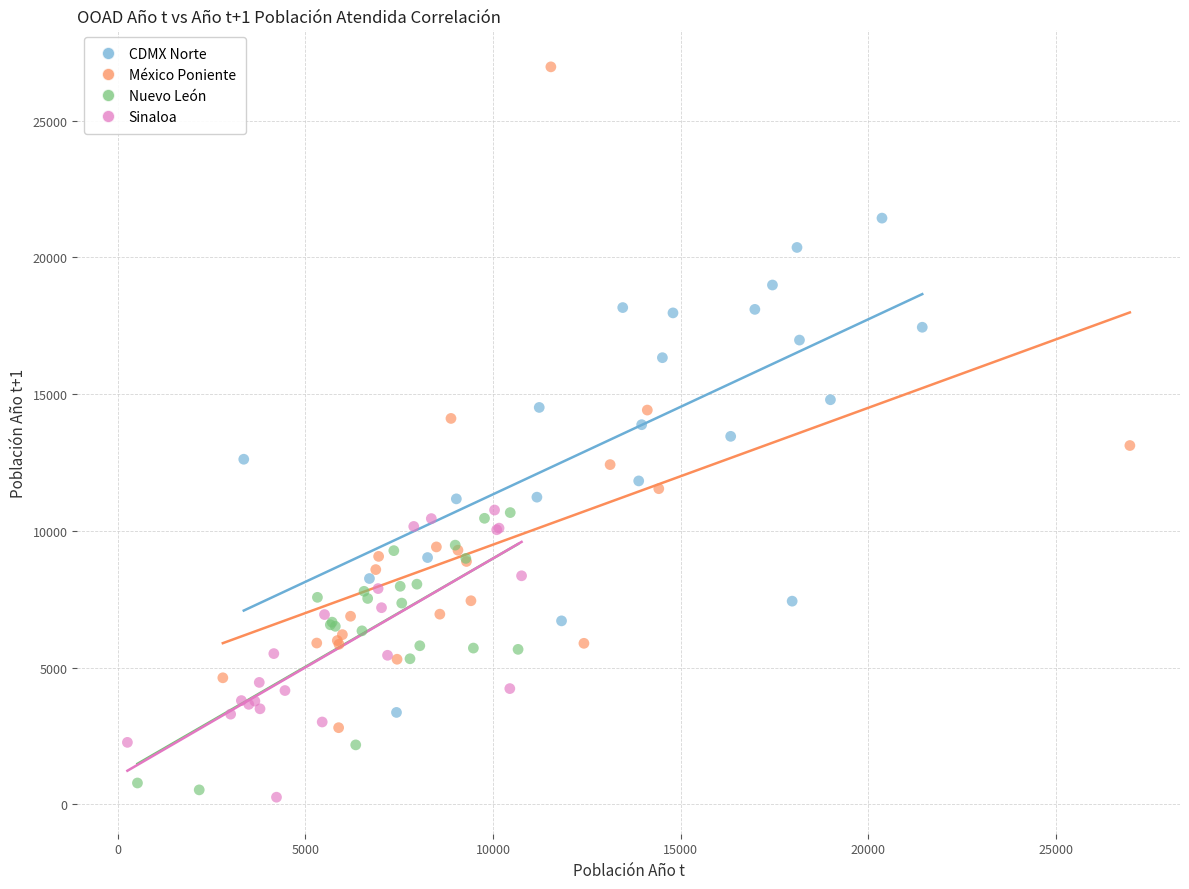

Which series has the widest spread of Y values?

México Poniente